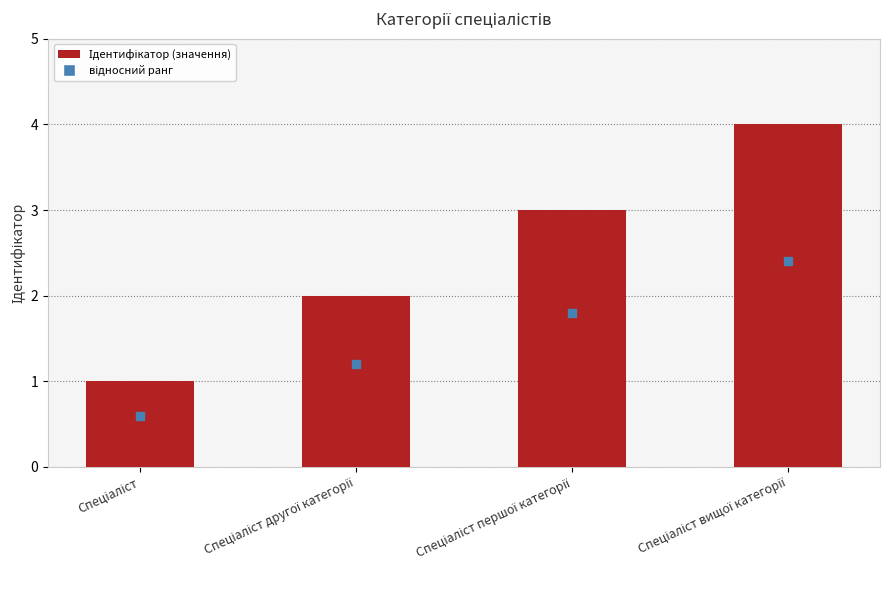

Reading left to right, list all the values displayed in this chart.

1	2	3	4